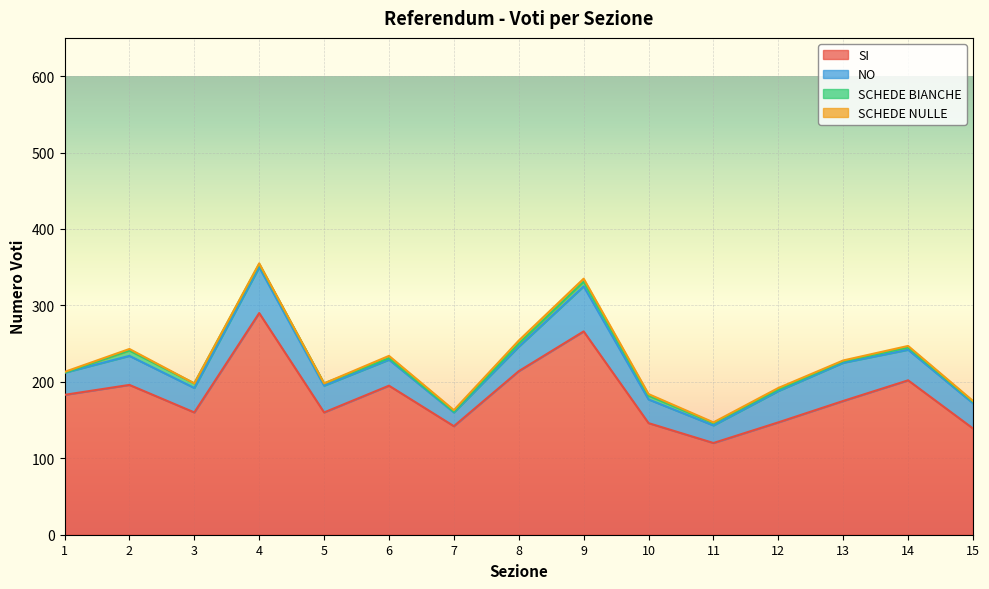

Reading left to right, extract all data points from this chart.

SI: 1=183	2=196	3=160	4=290	5=160	6=195	7=142	8=214	9=266	10=146	11=120	12=147	13=175	14=202	15=139
NO: 1=29	2=38	3=32	4=60	5=35	6=34	7=18	8=32	9=59	10=31	11=23	12=41	13=50	14=40	15=33
SCHEDE BIANCHE: 1=0	2=7	3=6	4=4	5=3	6=2	7=1	8=4	9=6	10=5	11=3	12=2	13=2	14=3	15=2
SCHEDE NULLE: 1=1	2=2	3=0	4=1	5=0	6=3	7=2	8=4	9=4	10=2	11=1	12=2	13=1	14=2	15=1